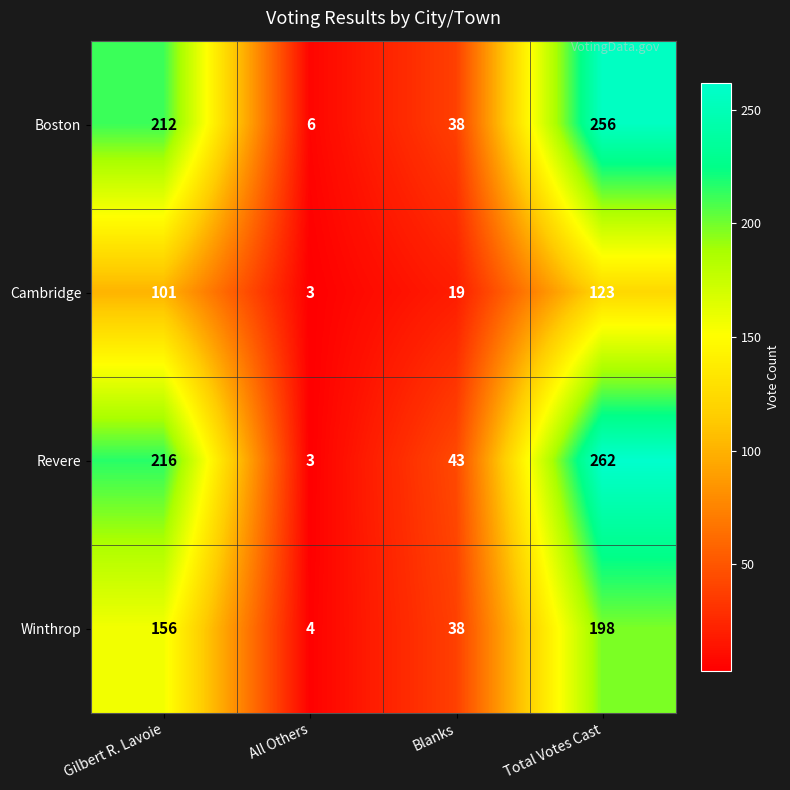

At which category is the sum across all series the highest?

Total Votes Cast